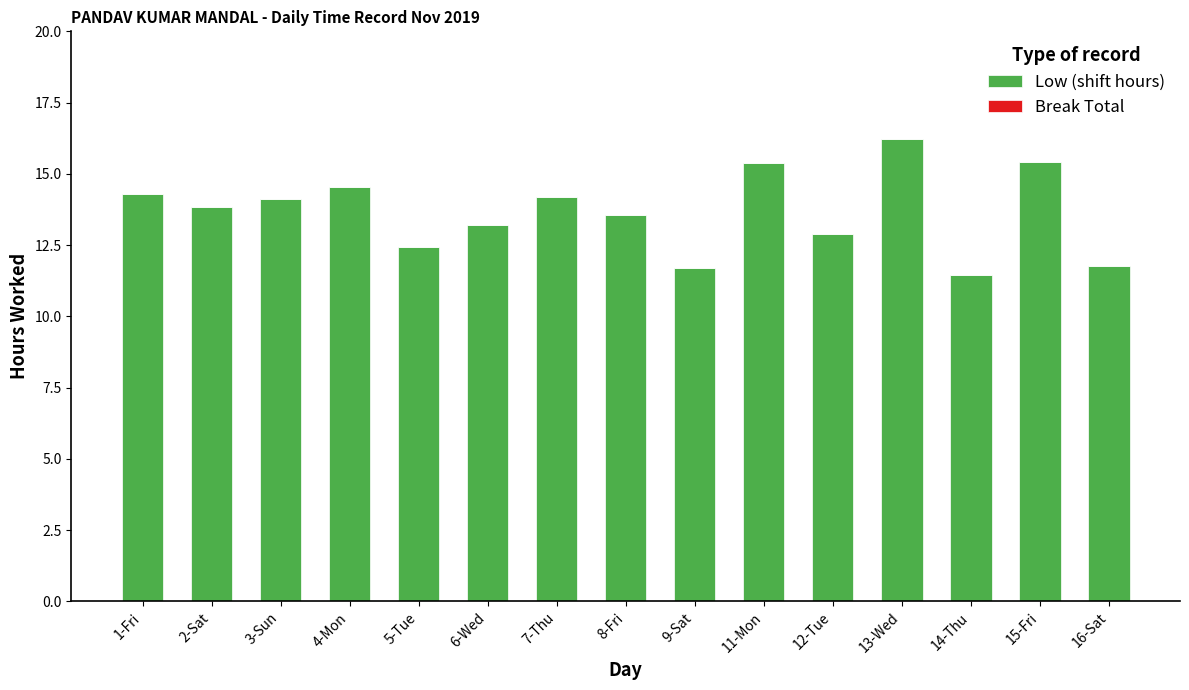

What is the sum of the values at 3-Sun and 11-Mon?

29.5